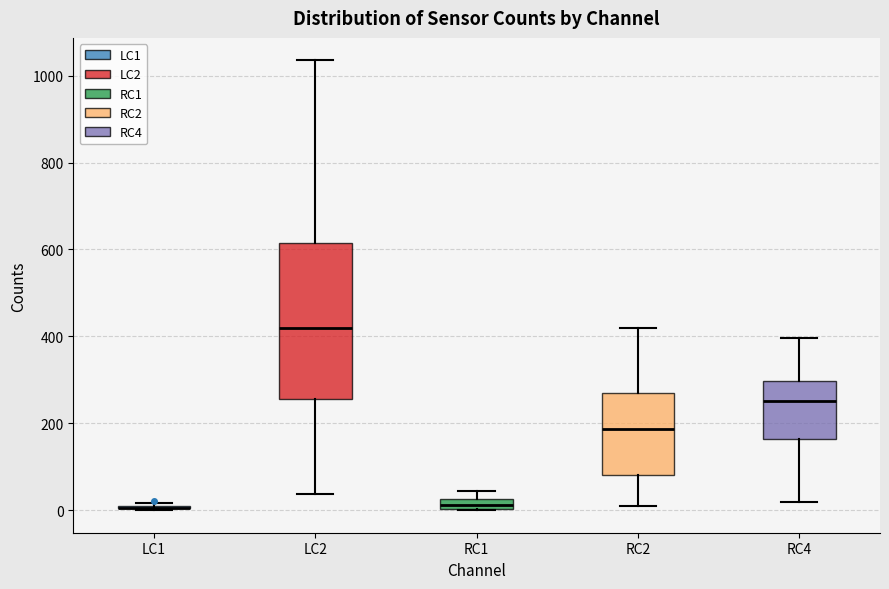

Where is the upper edge of the box for RC2 on the y-axis? The values are not printed on the chart, so give them approximately, as read against the axis.

260